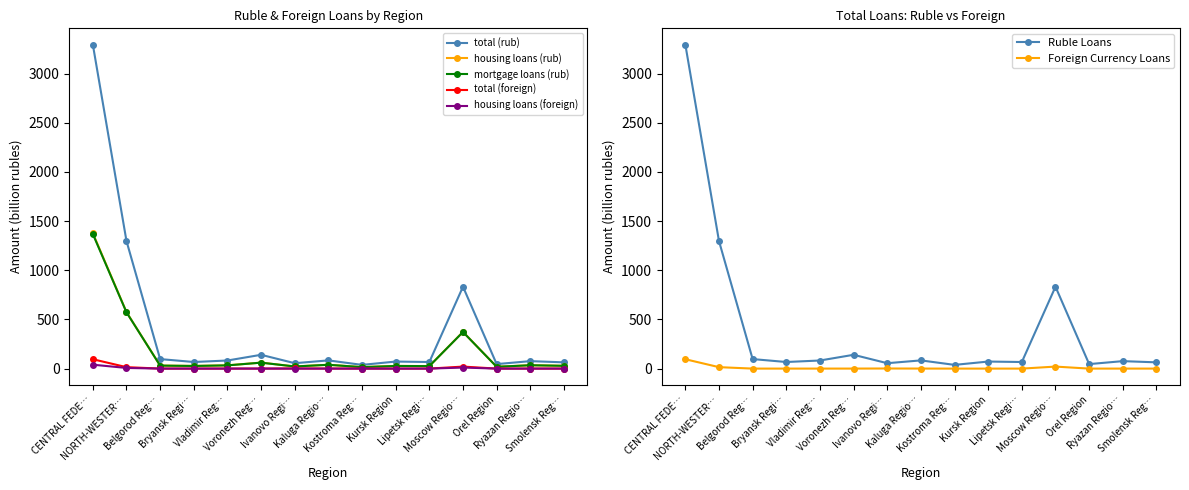

At which label is total (rub) closest to 1667?

NORTH-WESTER…